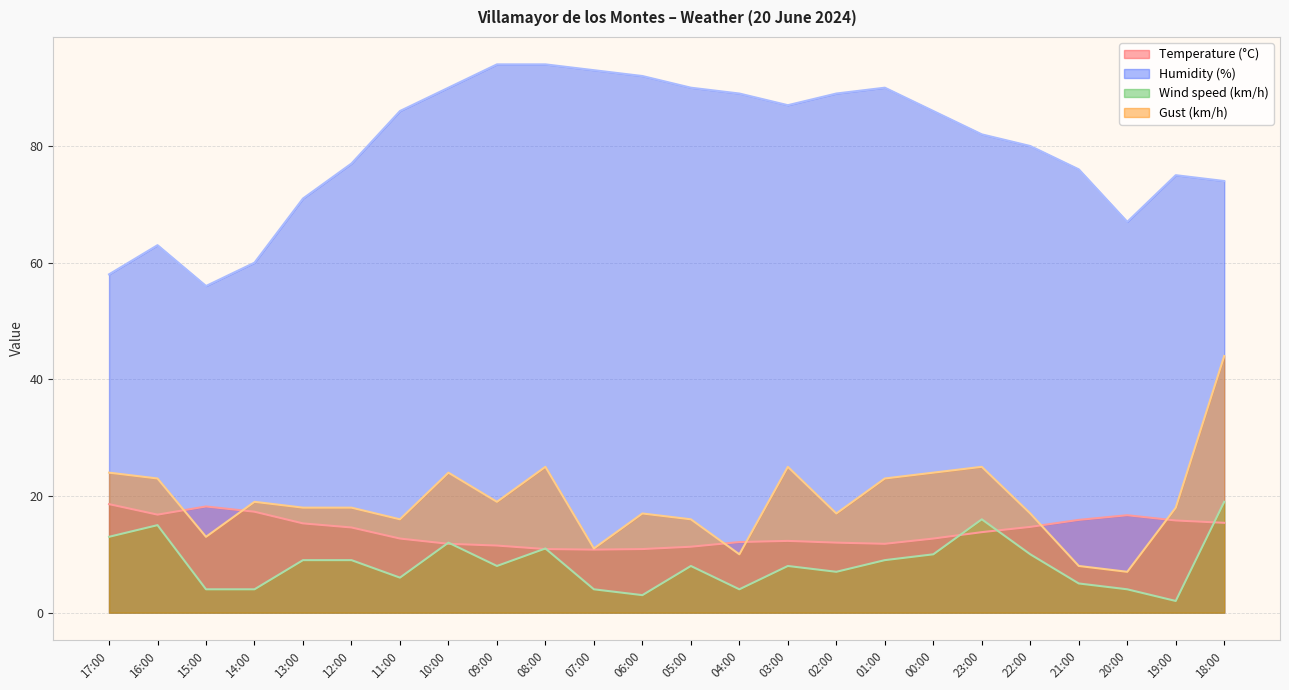

What are all the series names shown in the legend?

Temperature (°C), Humidity (%), Wind speed (km/h), Gust (km/h)